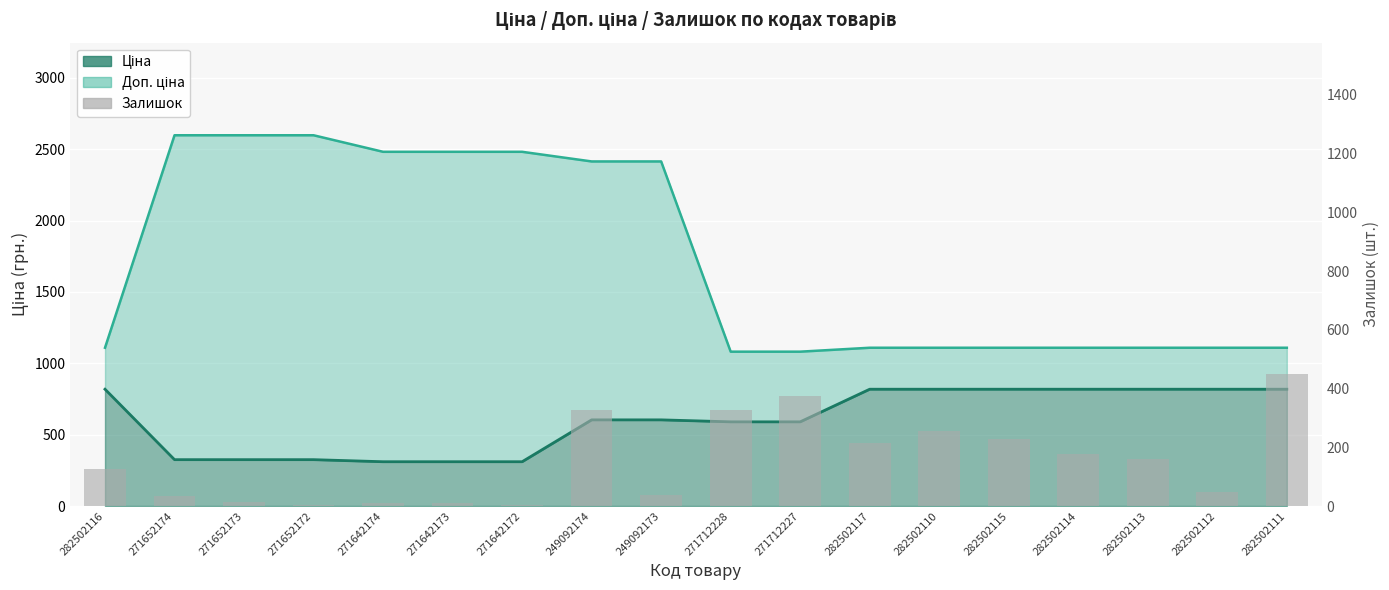

What is the label of the 14th bar from the left?

282502115